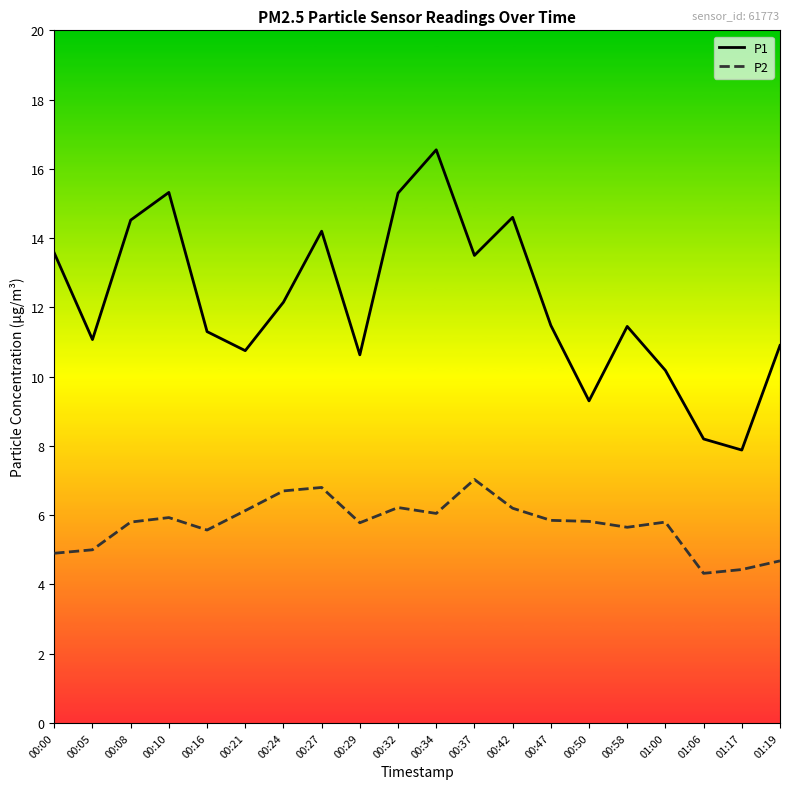

What is the spread (max minus min) of values at 00:00?

8.7